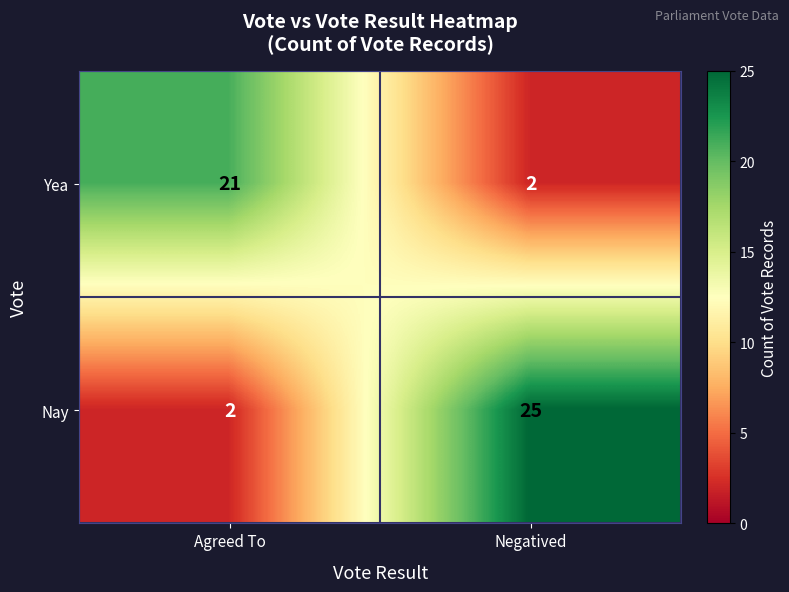

At which category is the sum across all series the highest?

Negatived